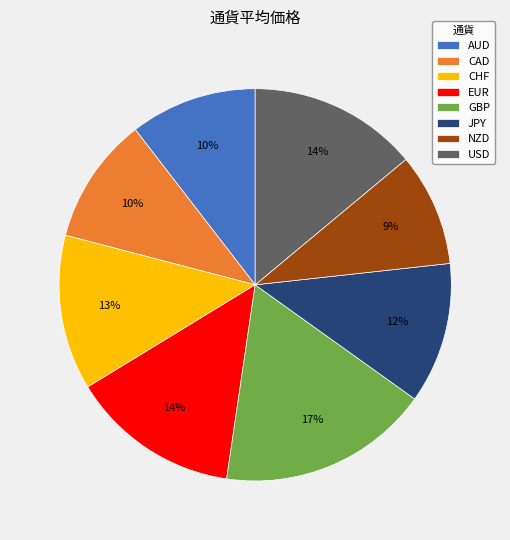

What percentage is the CHF slice, to the nearest percent?

13%